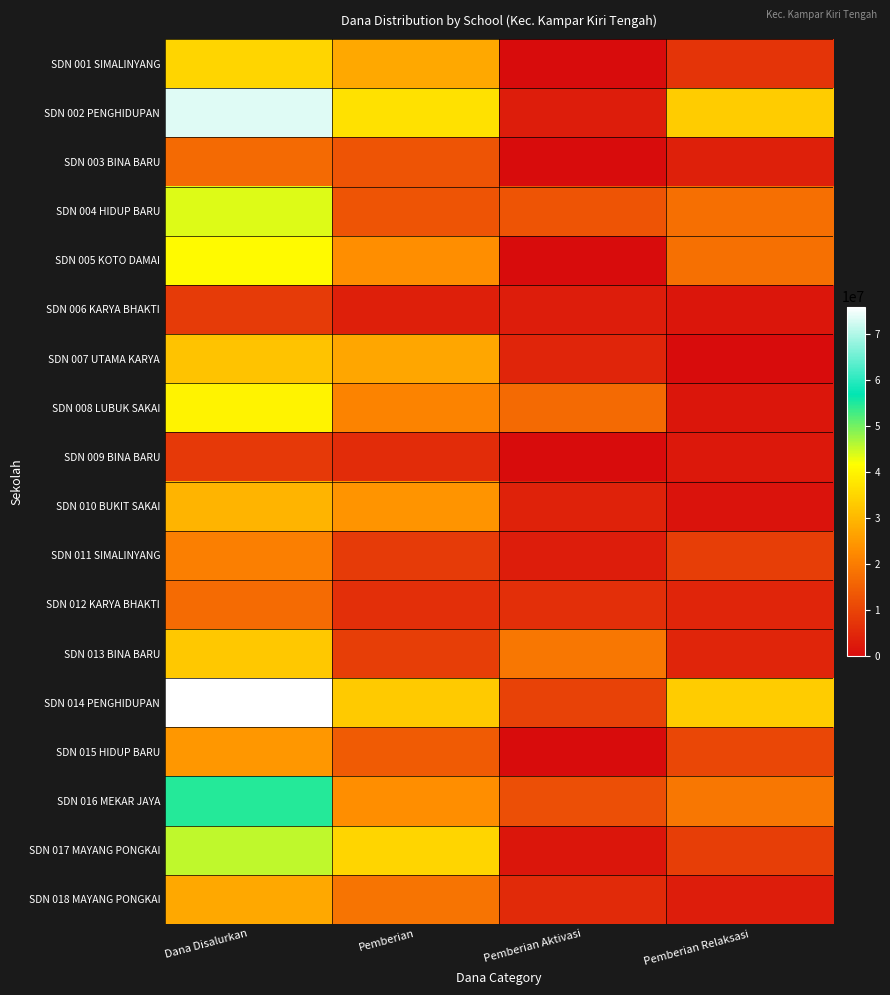

Reading left to right, extract all data points from this chart.

SDN 001 SIMALINYANG: Dana Disalurkan=34875000	Pemberian=27450000	Pemberian Aktivasi=0	Pemberian Relaksasi=7425000
SDN 002 PENGHIDUPAN: Dana Disalurkan=73575000	Pemberian=37125000	Pemberian Aktivasi=3150000	Pemberian Relaksasi=33300000
SDN 003 BINA BARU: Dana Disalurkan=16875000	Pemberian=13050000	Pemberian Aktivasi=0	Pemberian Relaksasi=3825000
SDN 004 HIDUP BARU: Dana Disalurkan=43875000	Pemberian=13050000	Pemberian Aktivasi=13050000	Pemberian Relaksasi=17775000
SDN 005 KOTO DAMAI: Dana Disalurkan=41175000	Pemberian=23175000	Pemberian Aktivasi=0	Pemberian Relaksasi=18000000
SDN 006 KARYA BHAKTI: Dana Disalurkan=8325000	Pemberian=3375000	Pemberian Aktivasi=3150000	Pemberian Relaksasi=1800000
SDN 007 UTAMA KARYA: Dana Disalurkan=31950000	Pemberian=27225000	Pemberian Aktivasi=4500000	Pemberian Relaksasi=225000
SDN 008 LUBUK SAKAI: Dana Disalurkan=39825000	Pemberian=21375000	Pemberian Aktivasi=16650000	Pemberian Relaksasi=1800000
SDN 009 BINA BARU: Dana Disalurkan=8100000	Pemberian=5850000	Pemberian Aktivasi=0	Pemberian Relaksasi=2250000
SDN 010 BUKIT SAKAI: Dana Disalurkan=29475000	Pemberian=24075000	Pemberian Aktivasi=4050000	Pemberian Relaksasi=1350000
SDN 011 SIMALINYANG: Dana Disalurkan=20700000	Pemberian=8550000	Pemberian Aktivasi=3150000	Pemberian Relaksasi=9000000
SDN 012 KARYA BHAKTI: Dana Disalurkan=17100000	Pemberian=6300000	Pemberian Aktivasi=6300000	Pemberian Relaksasi=4500000
SDN 013 BINA BARU: Dana Disalurkan=32850000	Pemberian=9000000	Pemberian Aktivasi=19125000	Pemberian Relaksasi=4725000
SDN 014 PENGHIDUPAN: Dana Disalurkan=76050000	Pemberian=33075000	Pemberian Aktivasi=9675000	Pemberian Relaksasi=33300000
SDN 015 HIDUP BARU: Dana Disalurkan=24750000	Pemberian=14175000	Pemberian Aktivasi=0	Pemberian Relaksasi=10575000
SDN 016 MEKAR JAYA: Dana Disalurkan=54675000	Pemberian=23400000	Pemberian Aktivasi=12150000	Pemberian Relaksasi=19125000
SDN 017 MAYANG PONGKAI: Dana Disalurkan=45675000	Pemberian=34875000	Pemberian Aktivasi=1800000	Pemberian Relaksasi=9000000
SDN 018 MAYANG PONGKAI: Dana Disalurkan=27450000	Pemberian=18675000	Pemberian Aktivasi=5625000	Pemberian Relaksasi=3150000